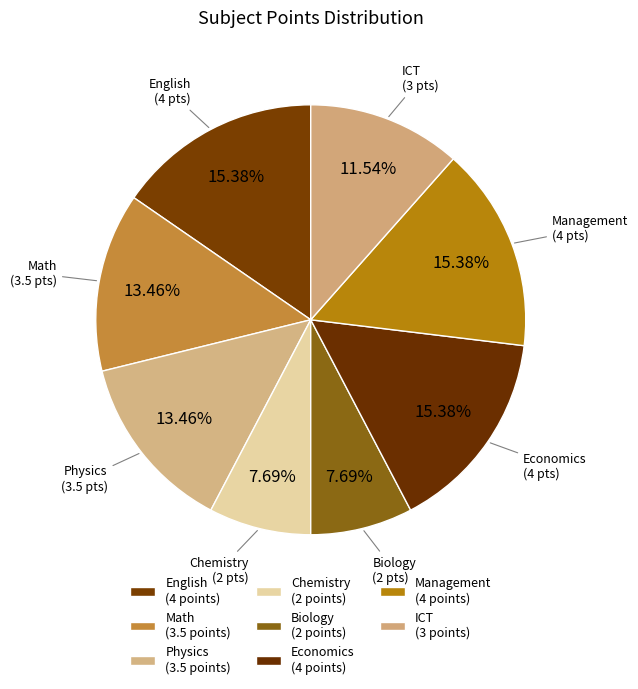

How many segments does this pie chart have?

8